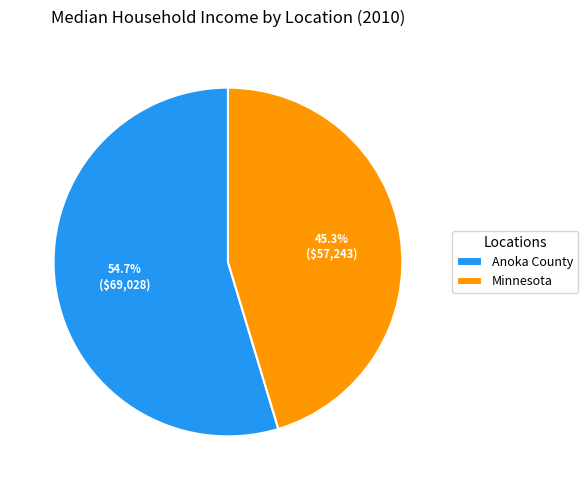

Do Anoka County and Minnesota together represent more than half of the pie?

Yes